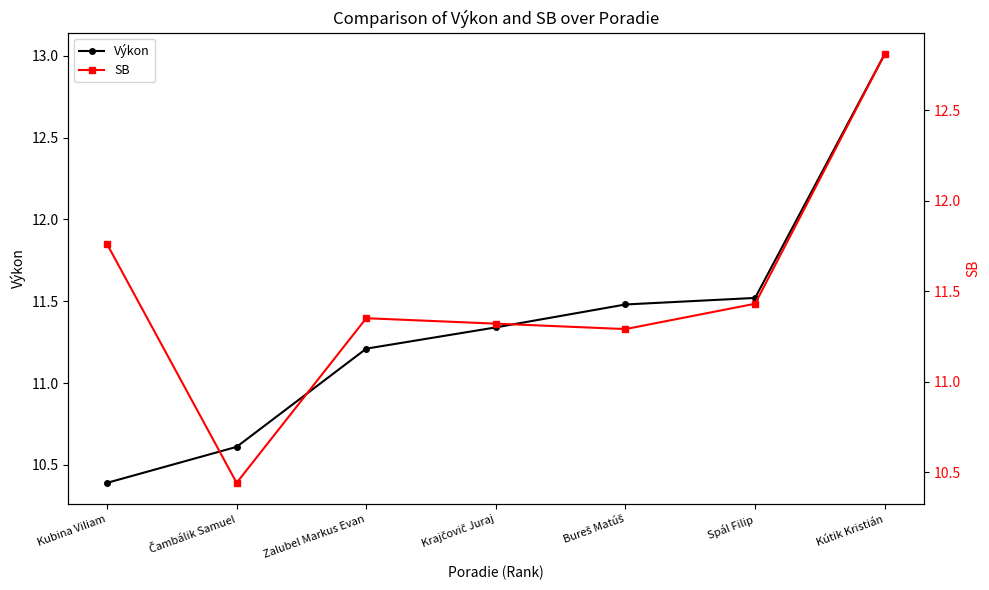

Is the value of SB at Spál Filip greater than the value of Výkon at Kubina Viliam?

Yes